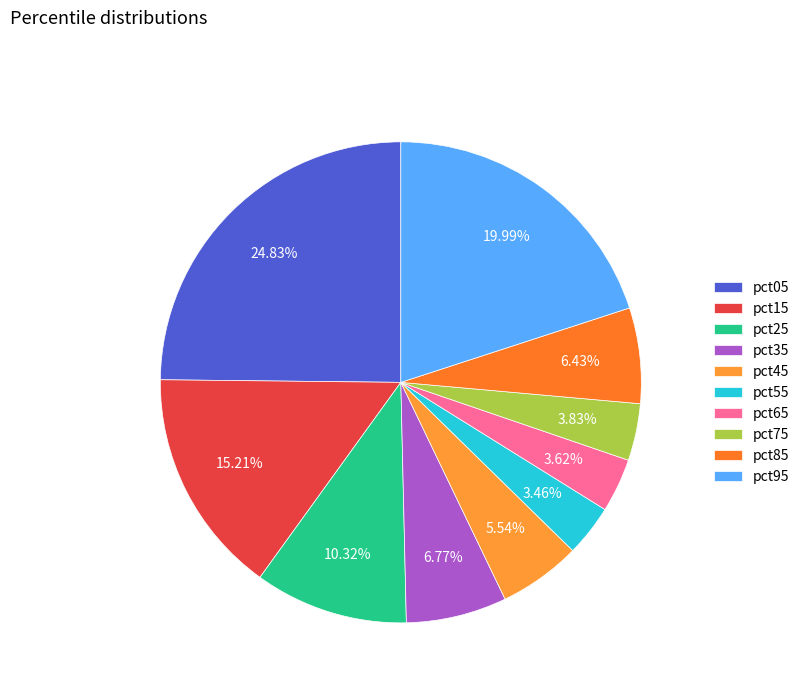

To the nearest percent, what is the difference between the pct65 and pct95 slice percentages?

16%